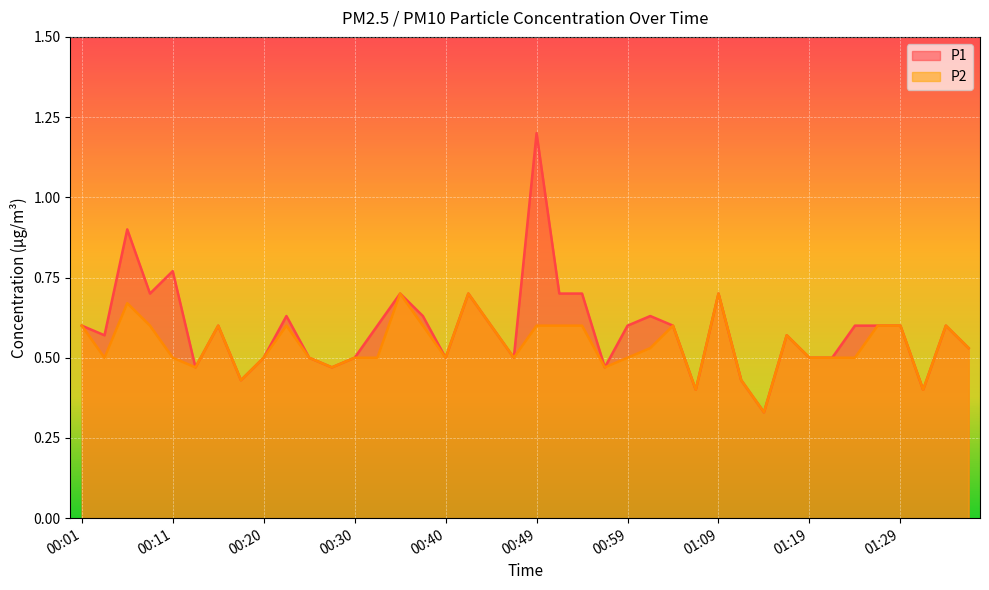

Is it true that P1 equals 0.8 at 01:36?

False